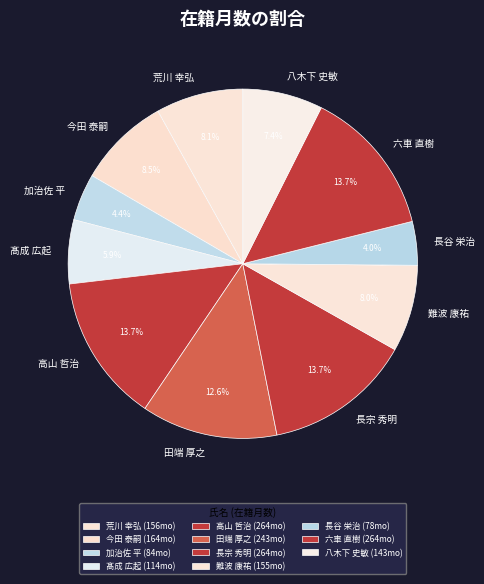

Does 荒川 幸弘 account for over 50% of the chart?

No